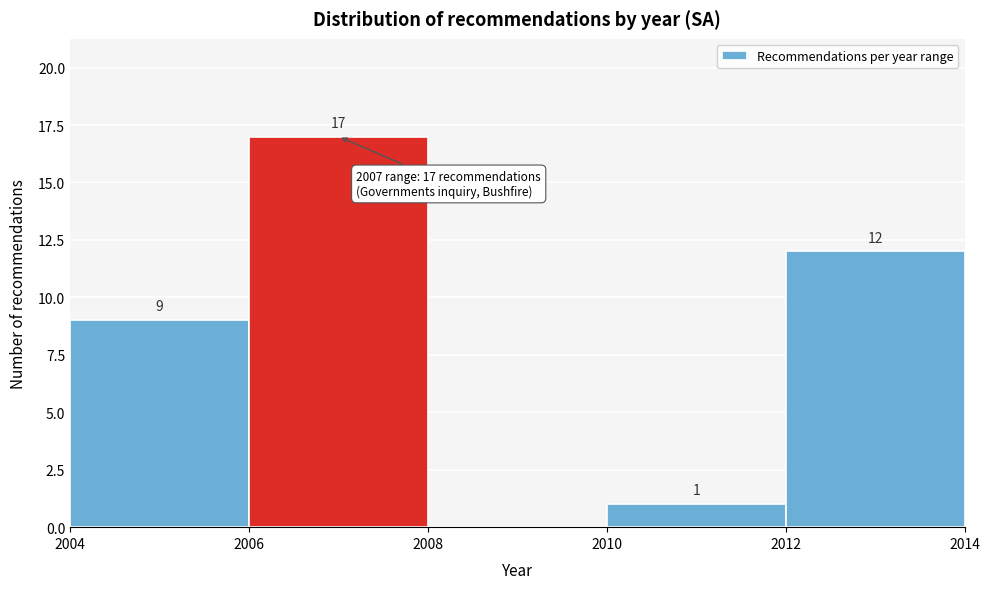

Which range on the x-axis has the tallest bar?

2006 to 2008